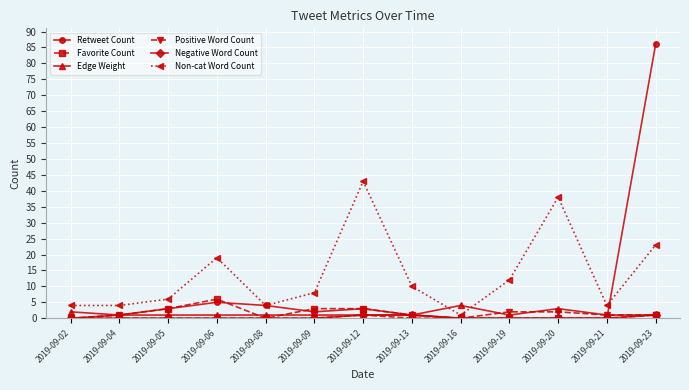

Does the chart display data point markers on the line(s)?

Yes